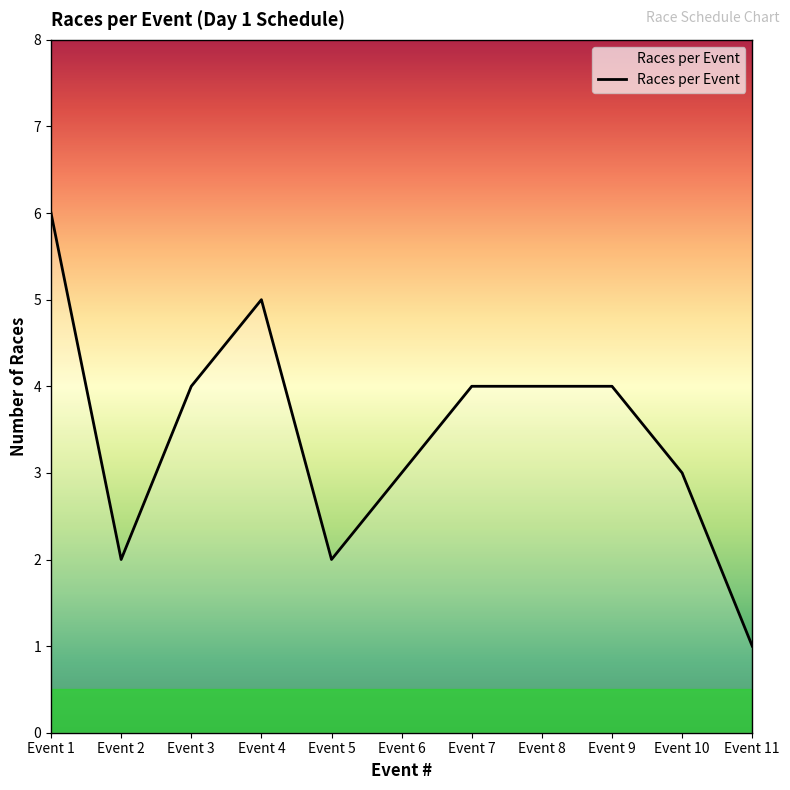

Where is the first local maximum?

Event 4